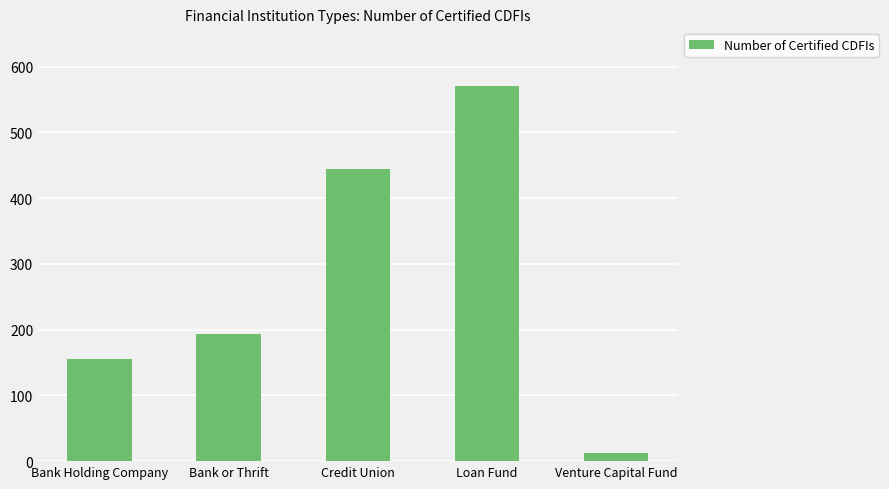

What is the change in value from Bank or Thrift to Loan Fund?

+378